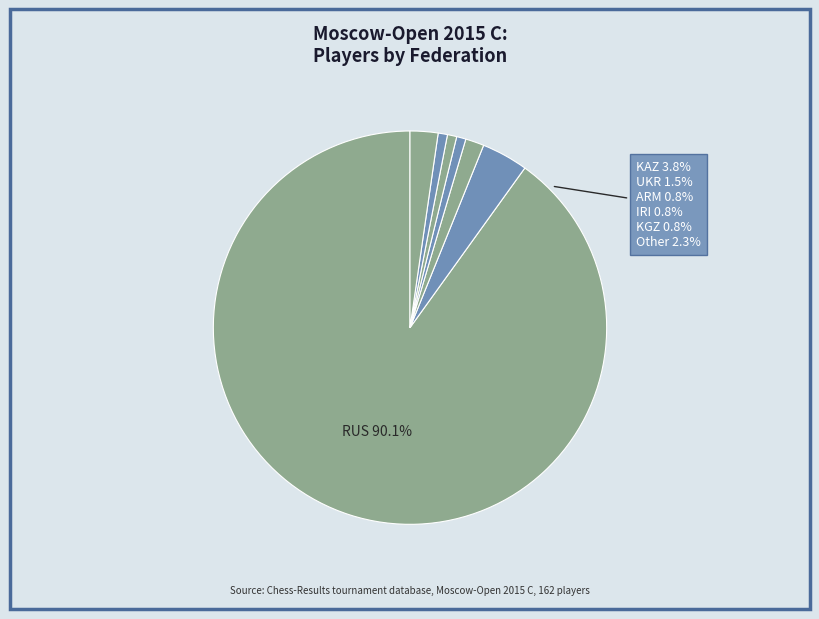

How many segments does this pie chart have?

7